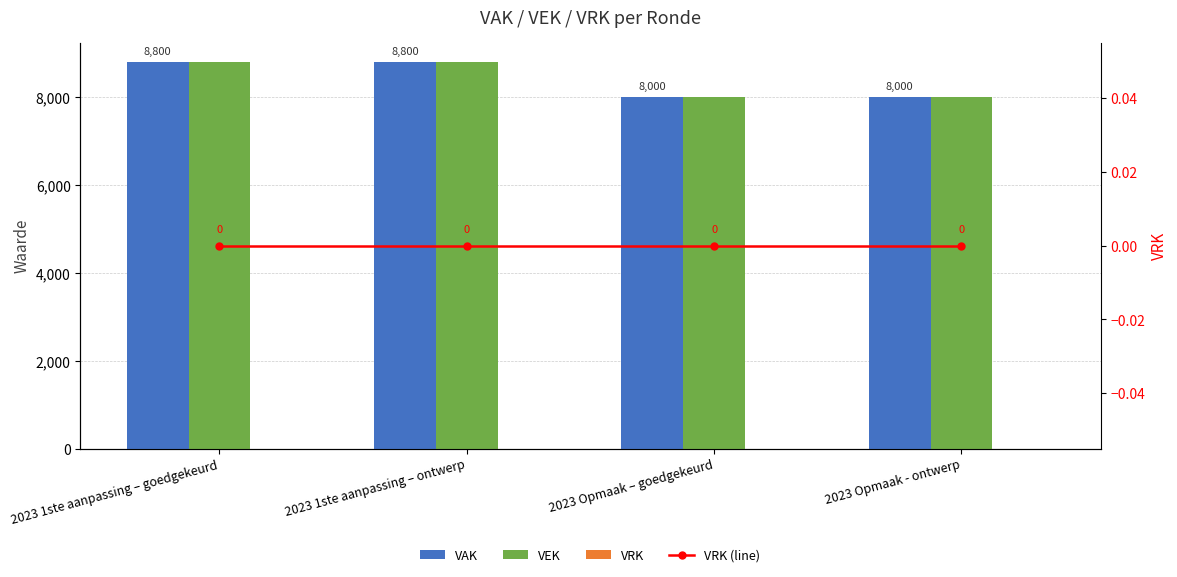

At 2023 Opmaak – goedgekeurd, list the series in order from smallest to largest.

VRK, VRK (line), VAK, VEK